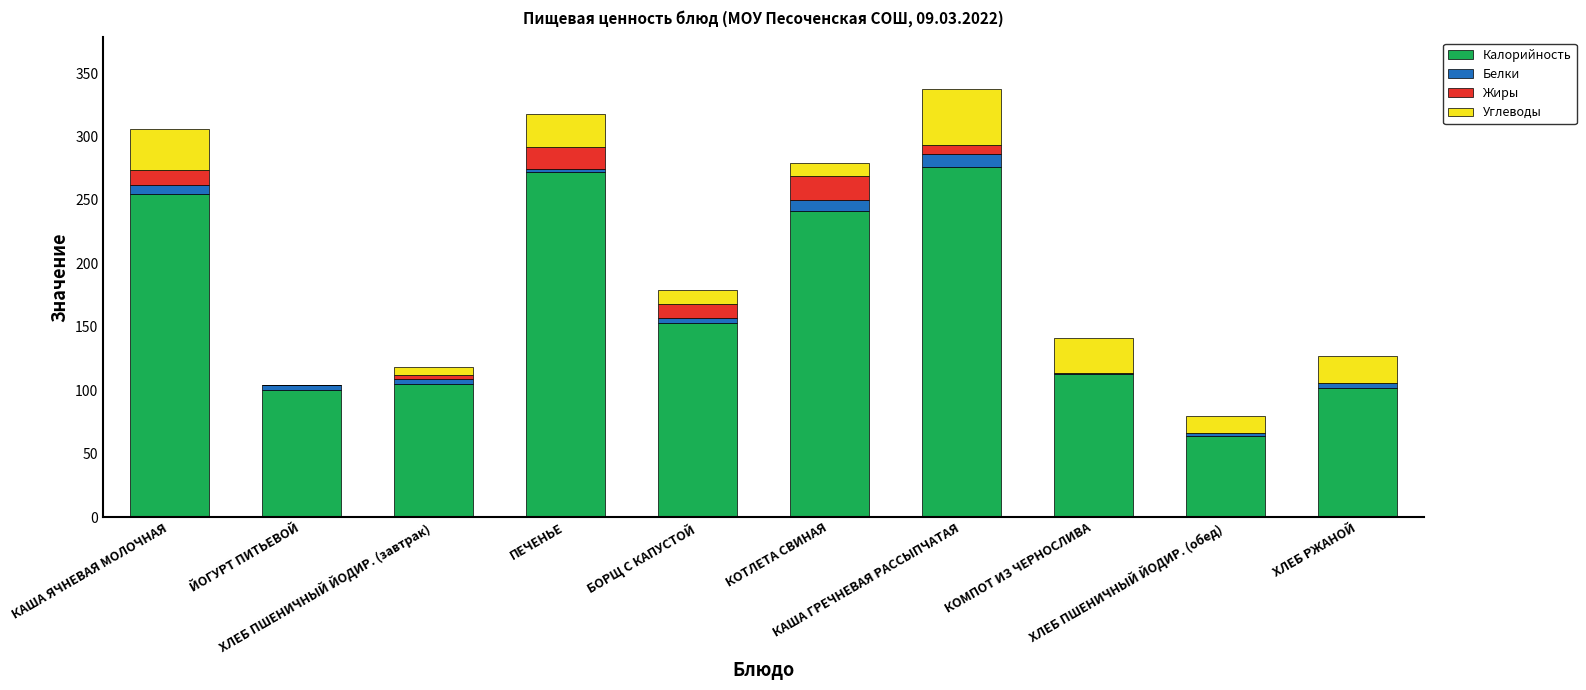

What is the highest value of the Калорийность series?

276.0